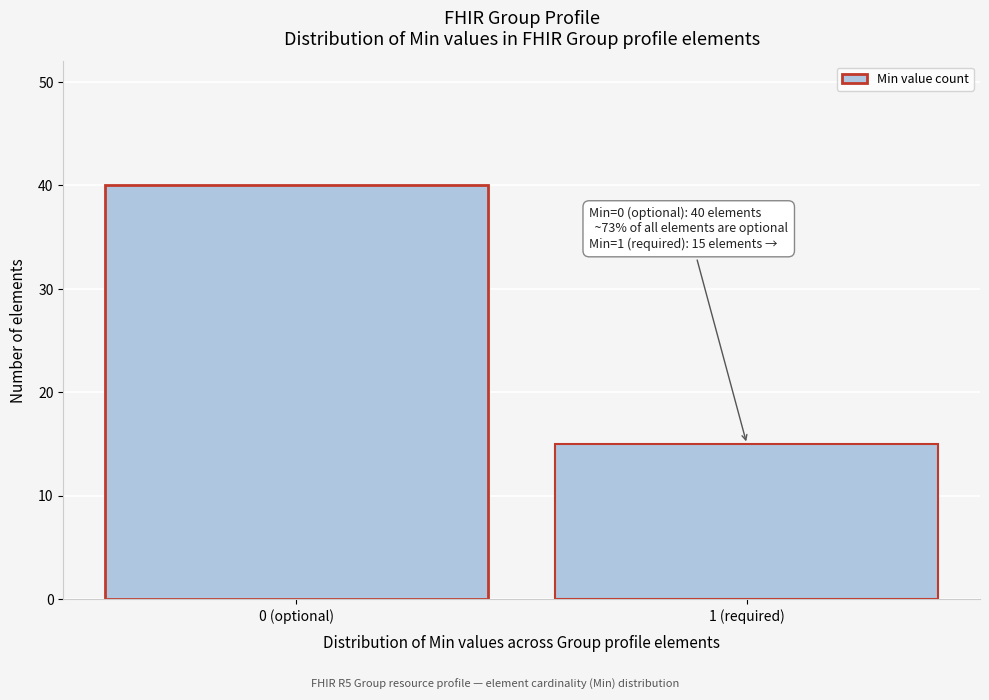

Reading left to right, what are all the values shown in this chart?

0 (optional)=40	1 (required)=15